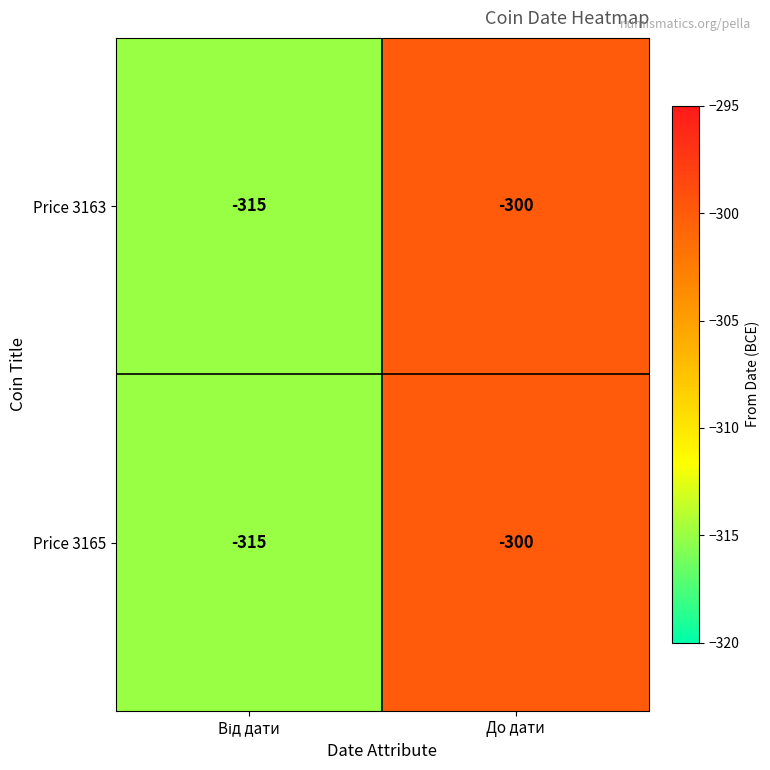

At which category is the sum across all series the highest?

До дати